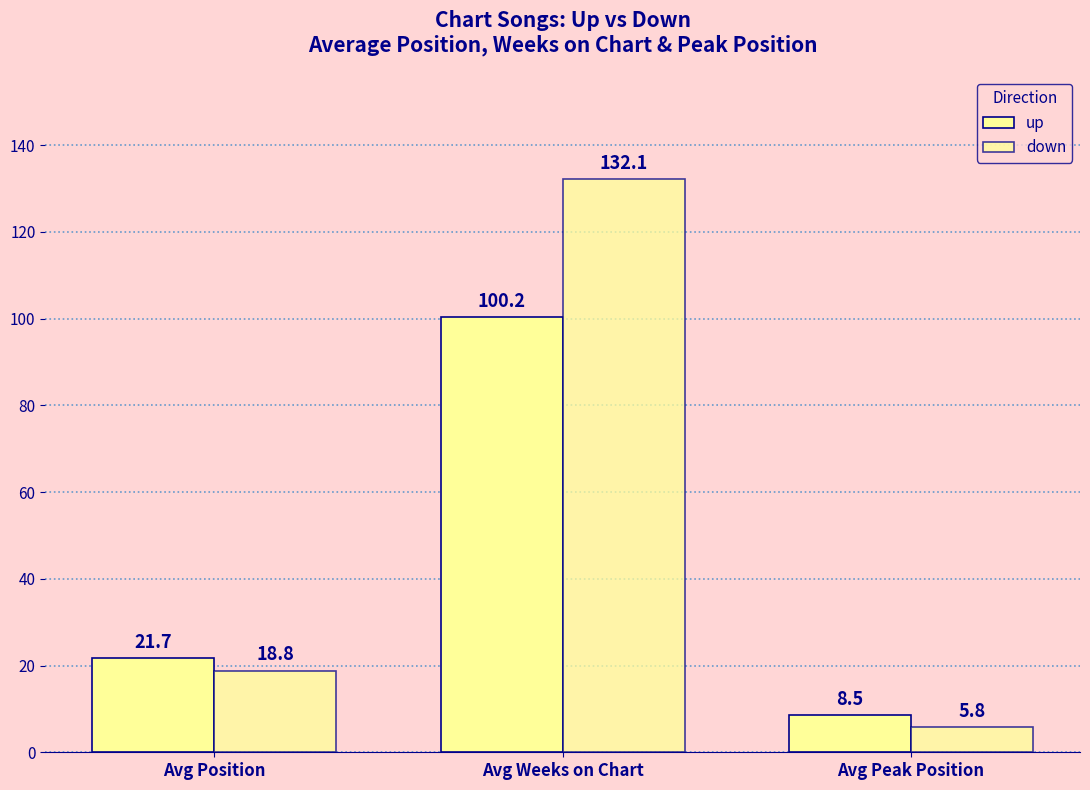

Does the chart contain any negative values?

No